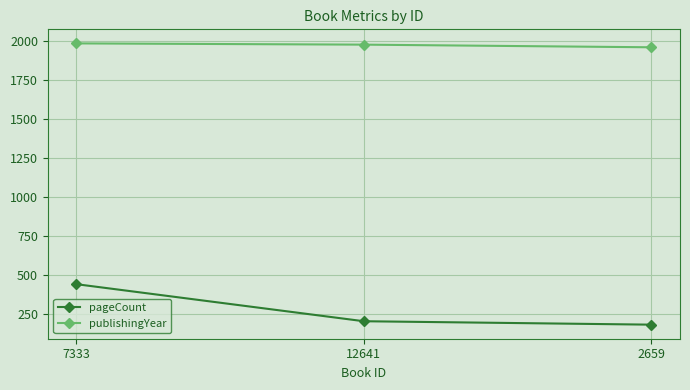

At how many categories does at least one series exceed 1509?

3